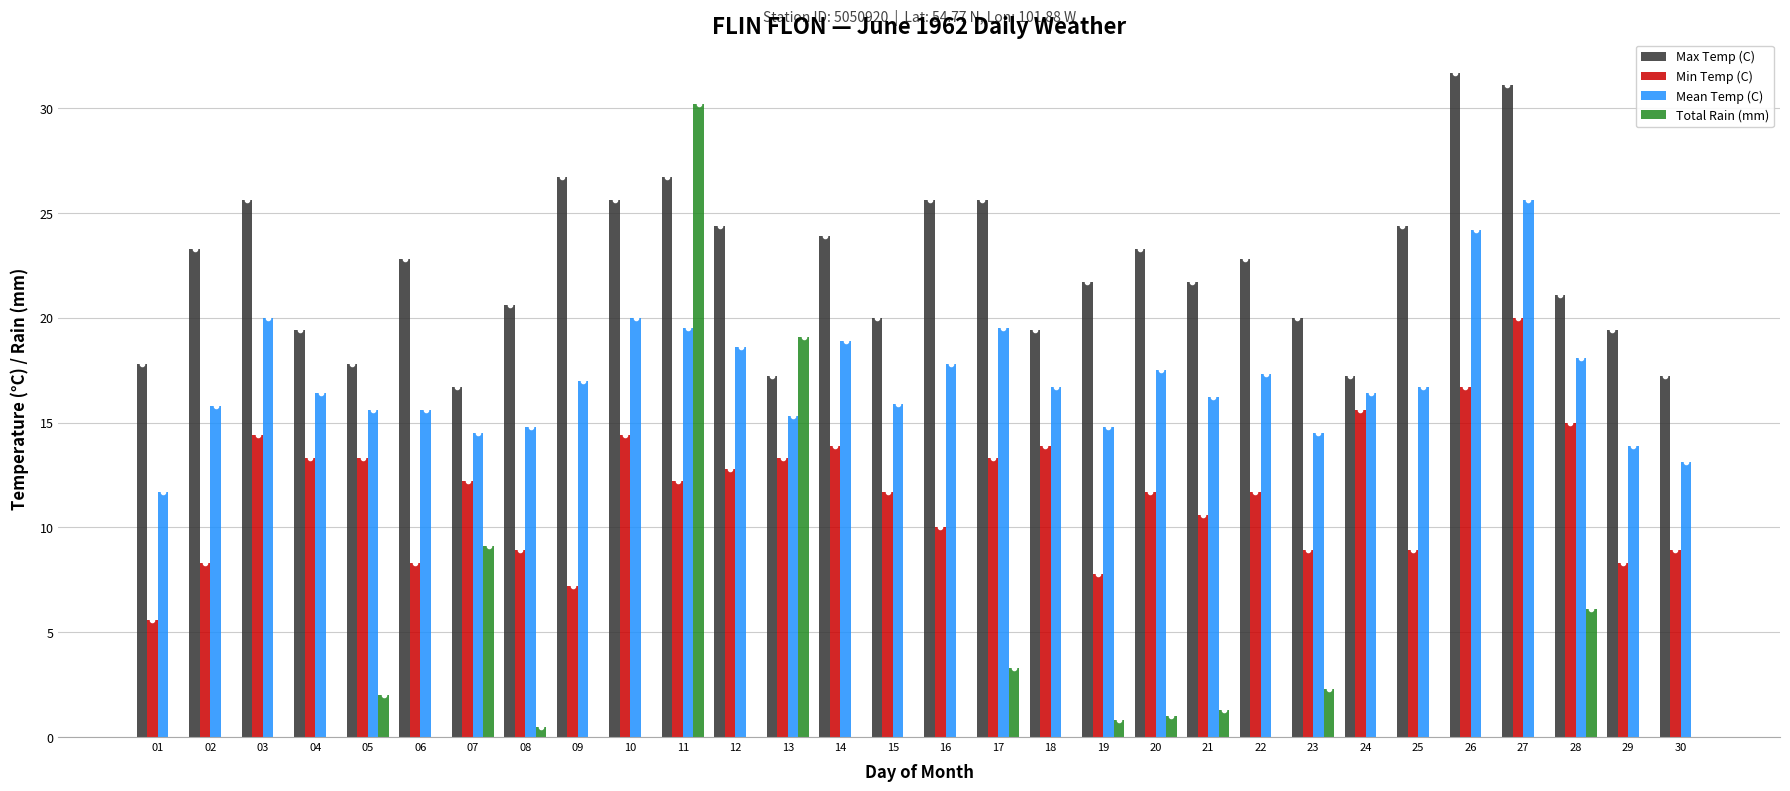

The Max Temp (C) series shows 36.4 at 21. True or false?

False